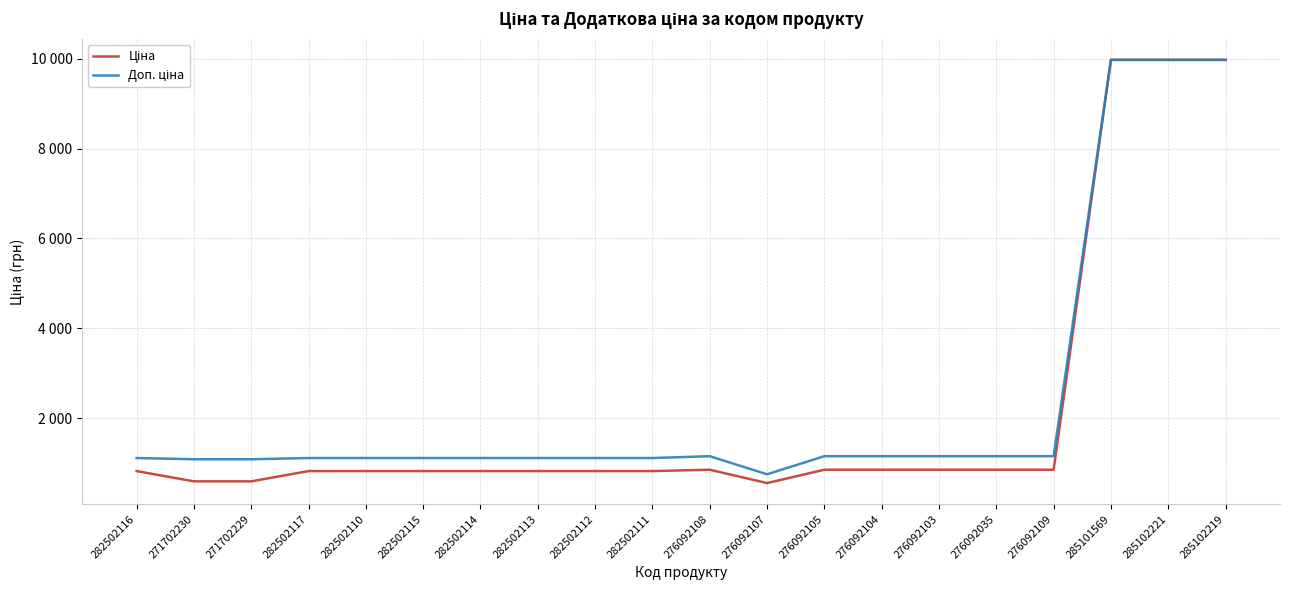

Is this an area chart (filled region under the line)?

No